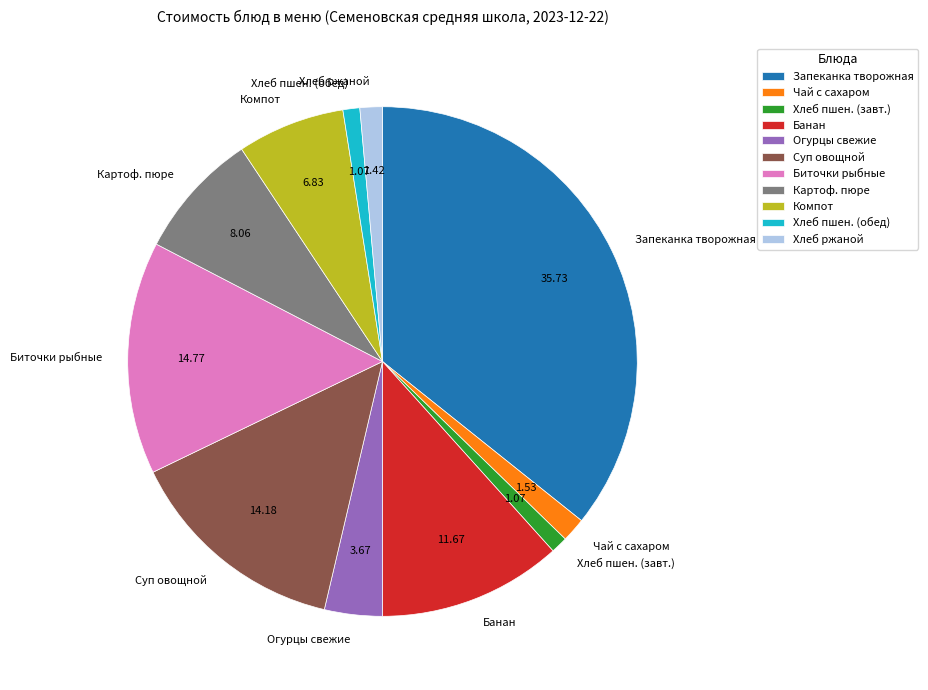

Which slice is the largest?

Запеканка творожная